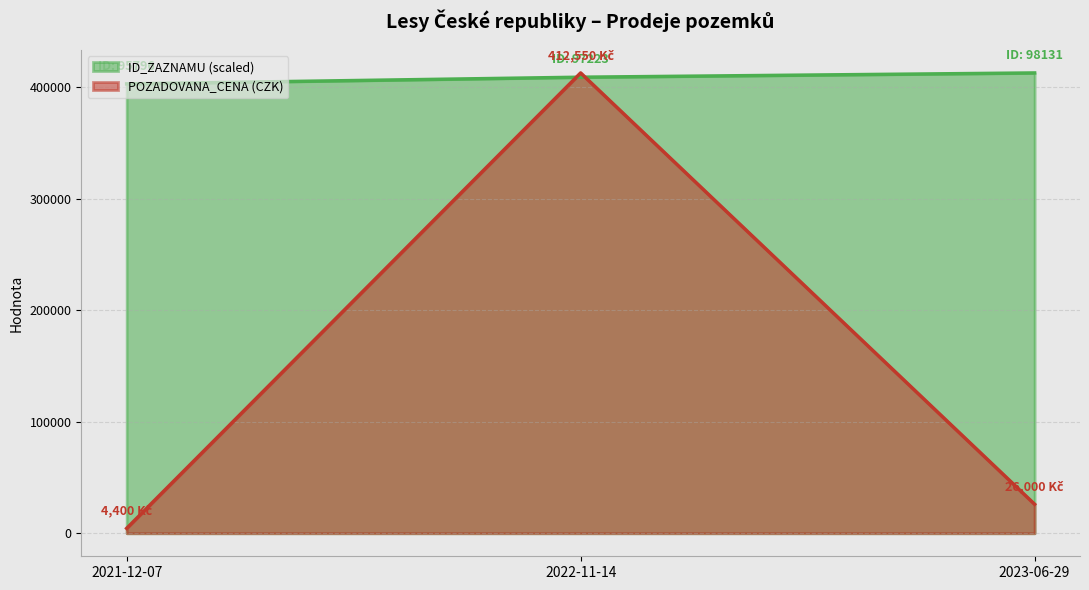

Does the chart display data point markers on the line(s)?

No